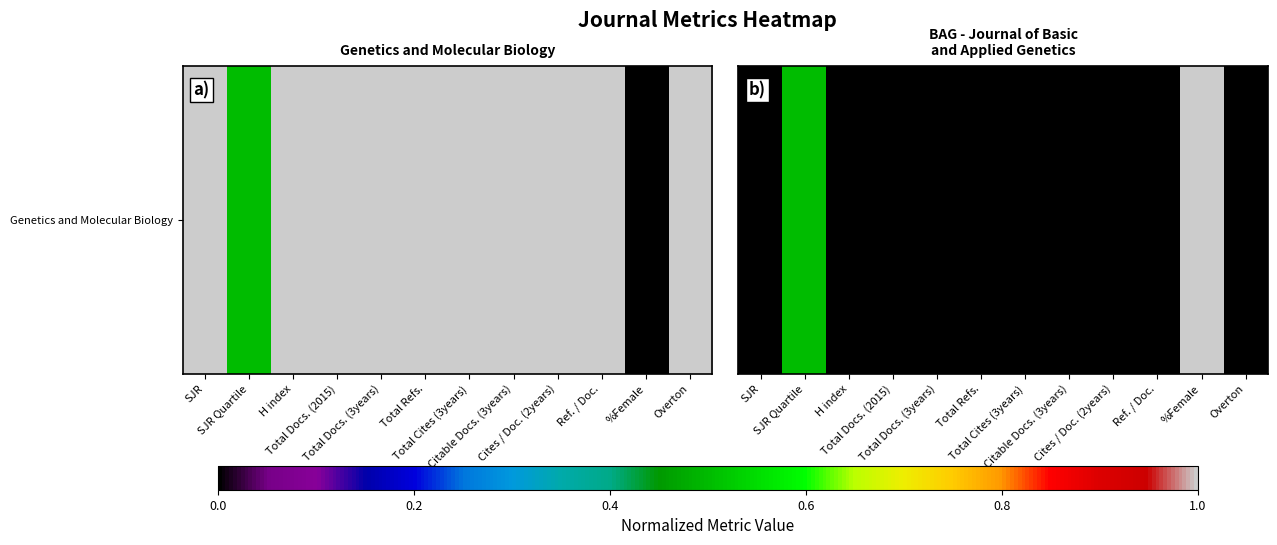

What is the greatest value displayed?

1.0